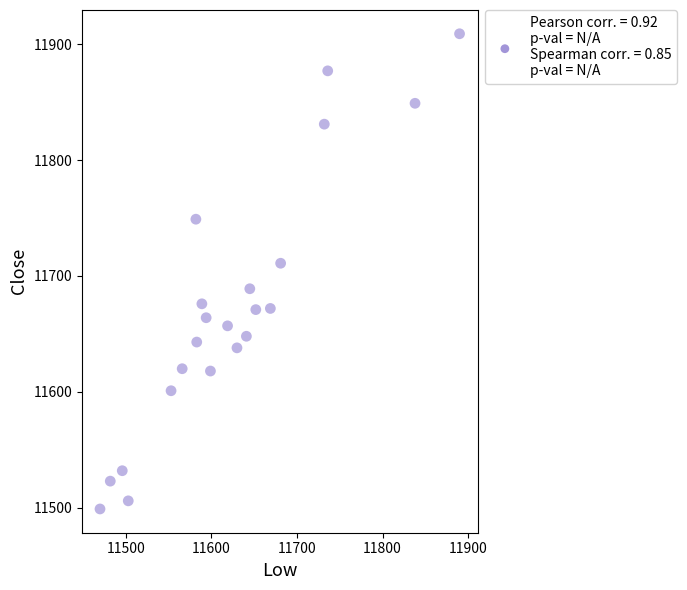

What Y value in the scatter plot is closest to 11704?

11711